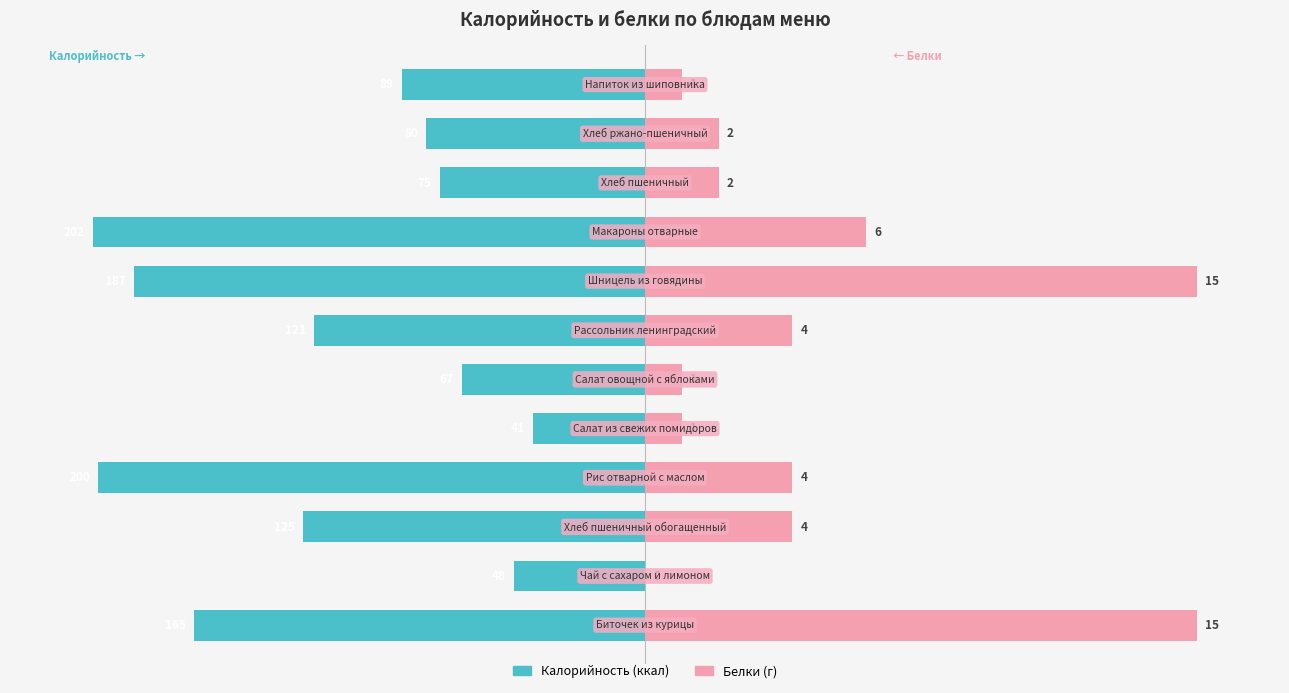

How many bars are there in each group?

2